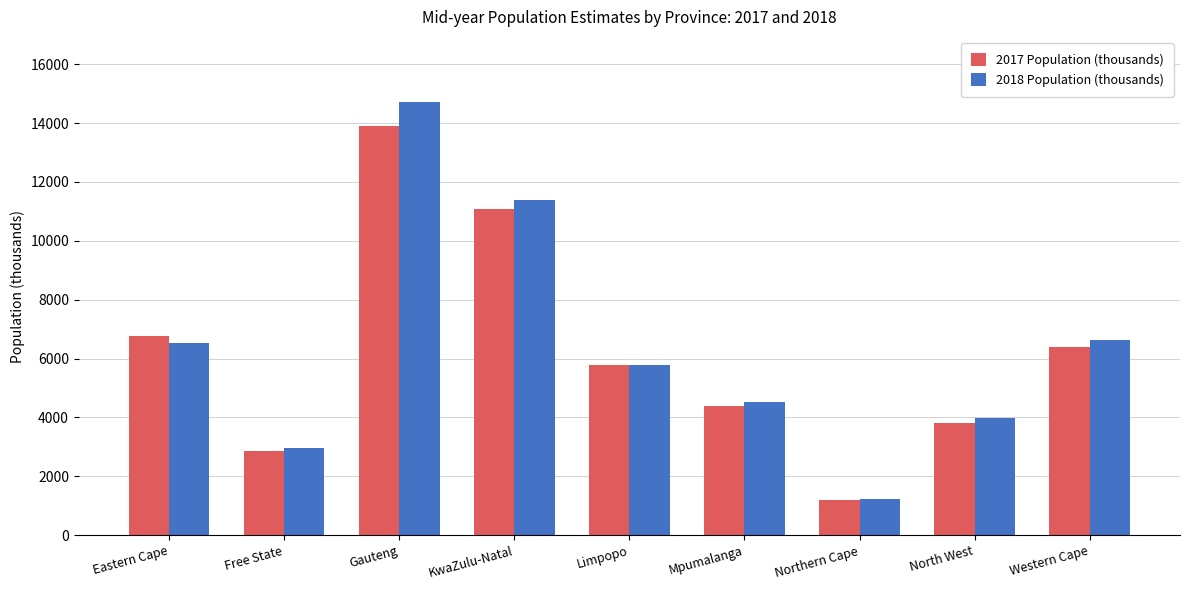

How many distinct data groups are displayed?

2